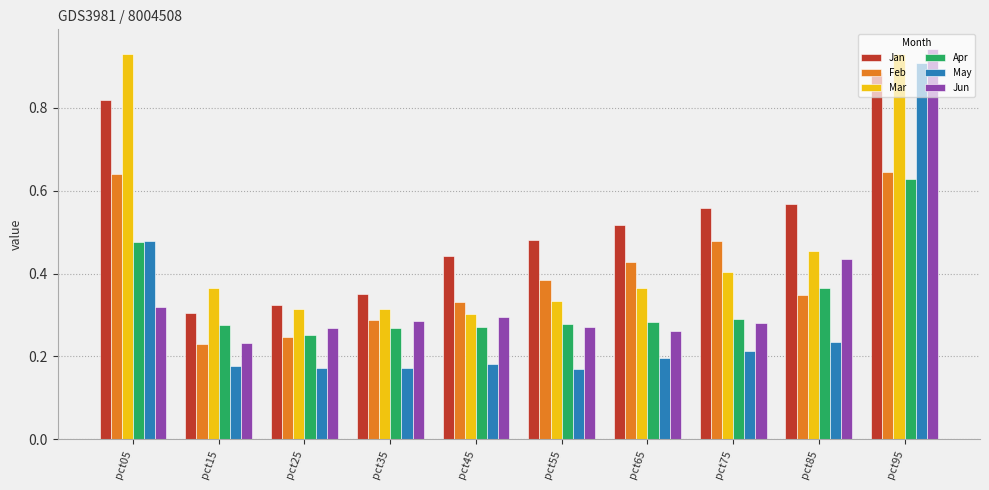

How many bars are there in total?

60